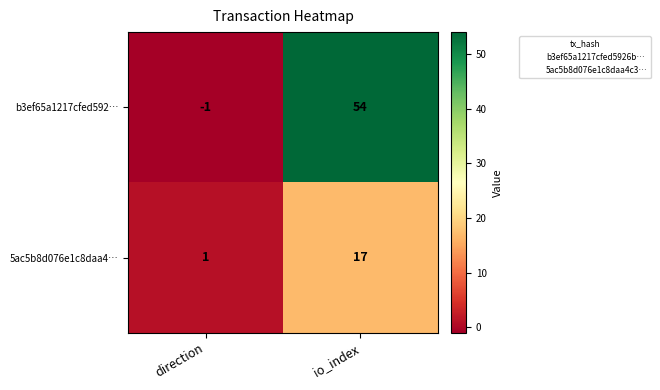

Reading left to right, what are all the values shown in this chart?

b3ef65a1217cfed592…: -1	54
5ac5b8d076e1c8daa4…: 1	17